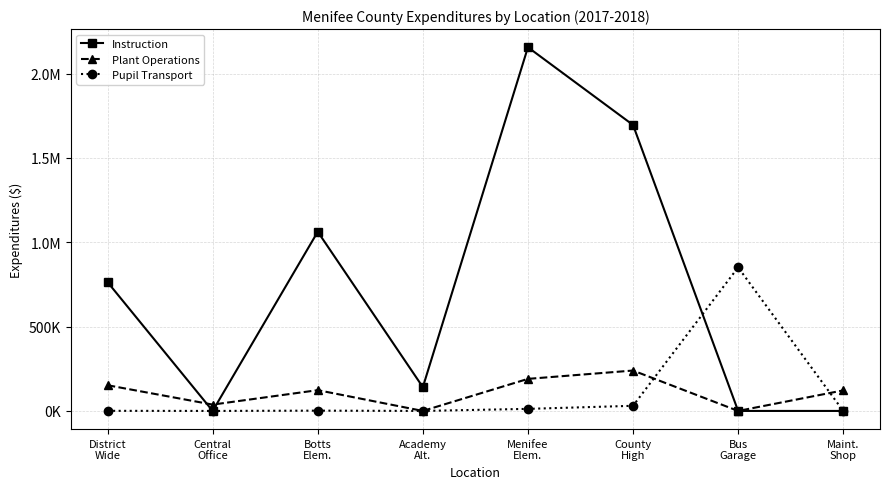

Does the chart have visible grid lines?

Yes